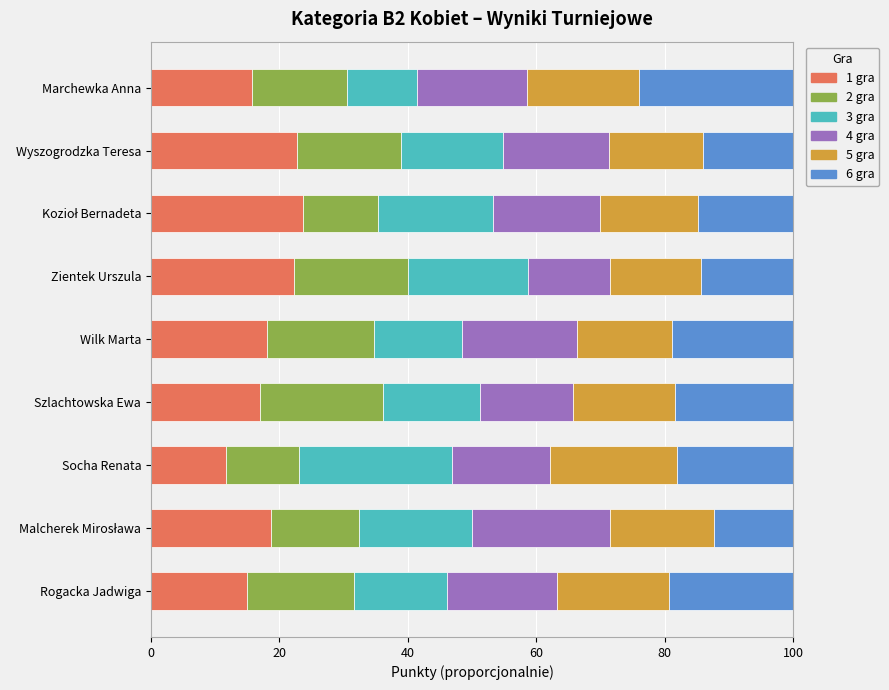

What is the total value across all series at Marchewka Anna?

100.0